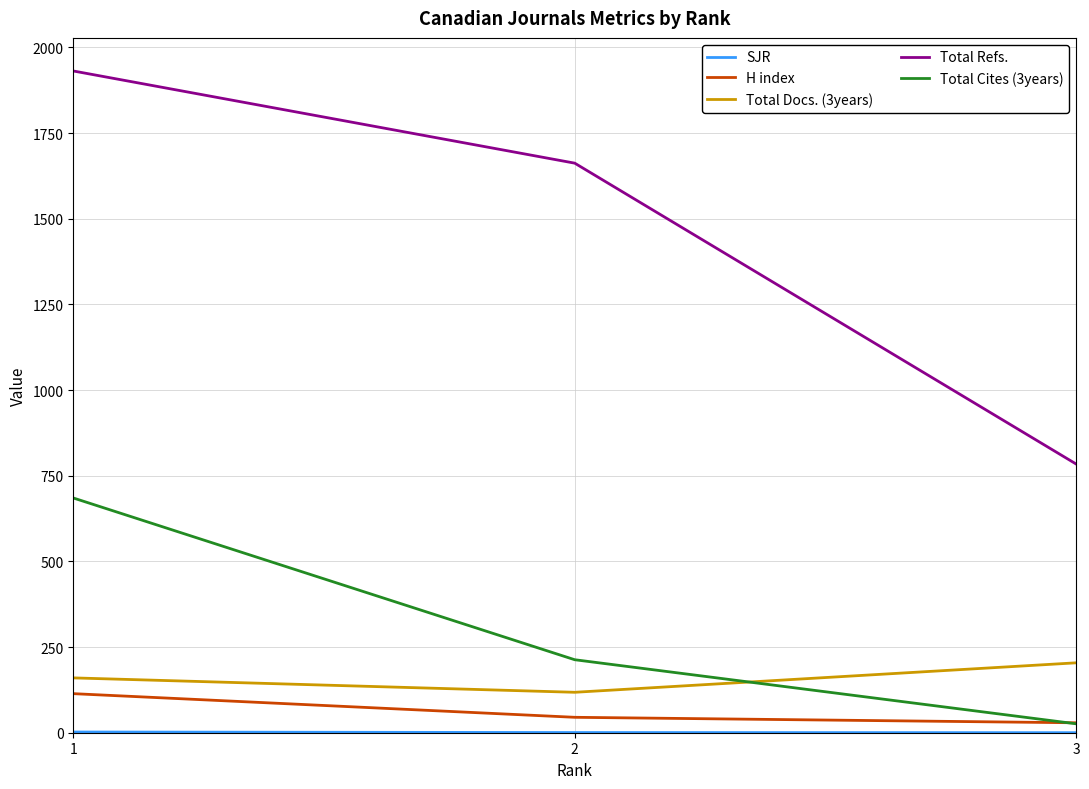

What is the difference between the maximum and minimum values in the Total Docs. (3years) series?

86.0